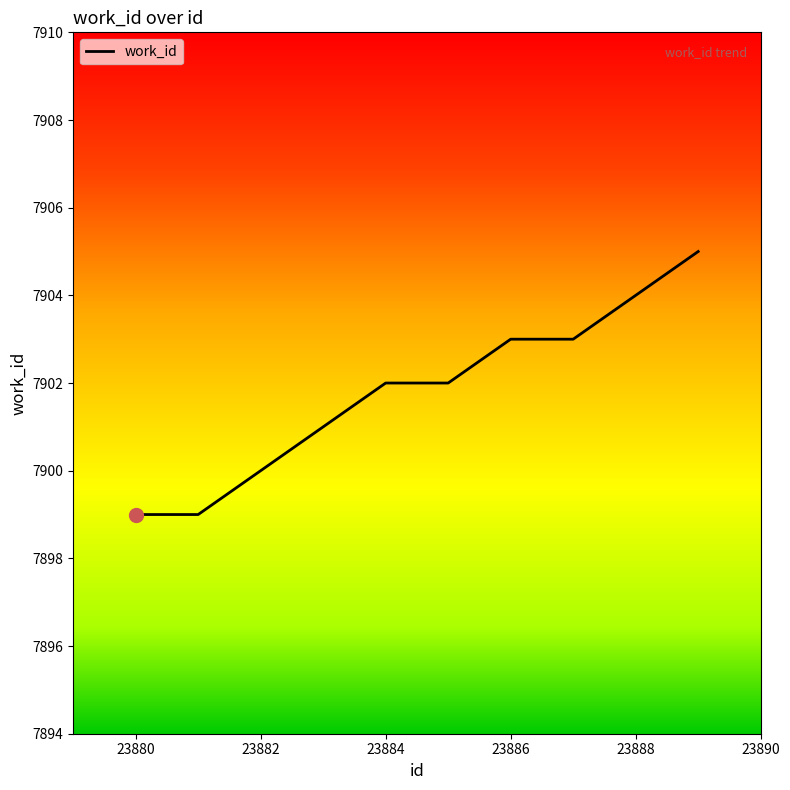

What is the difference between the maximum and minimum values?

6